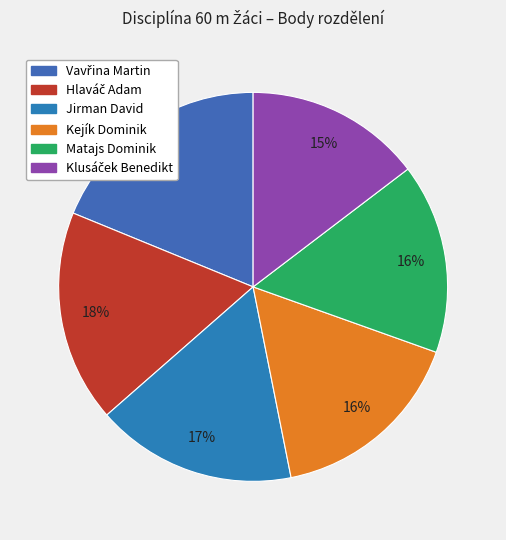

Count the number of slices in the pie.

6